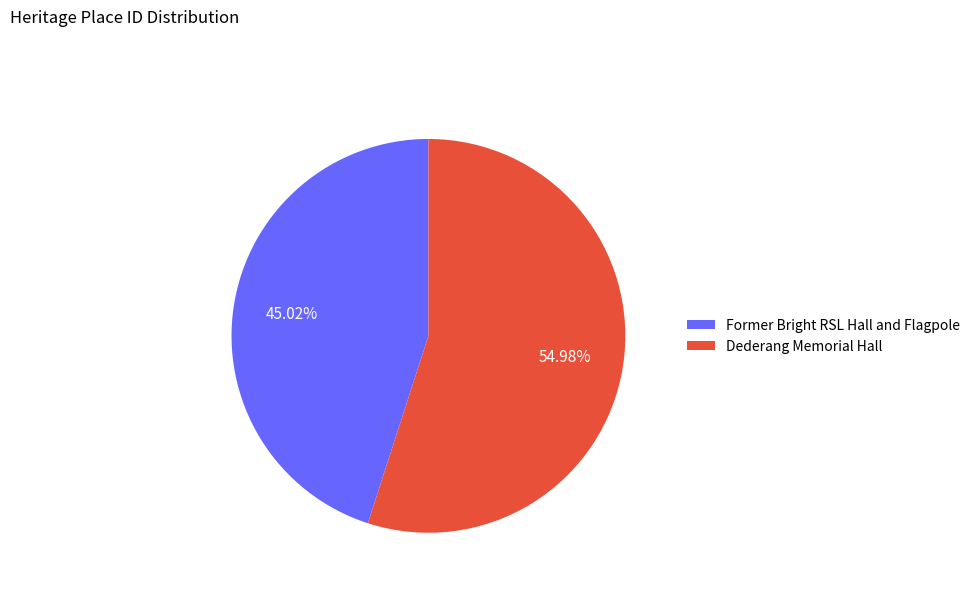

What is the smallest slice in the pie chart?

Former Bright RSL Hall and Flagpole